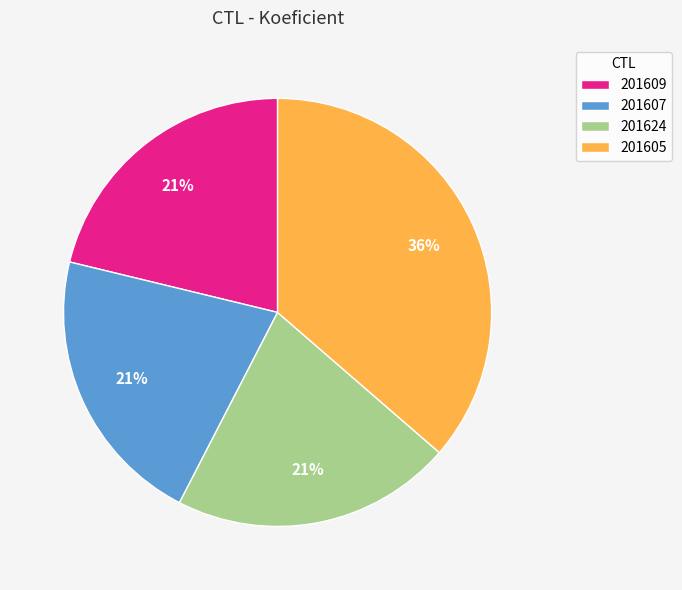

To the nearest percent, what portion does 201607 represent?

21%